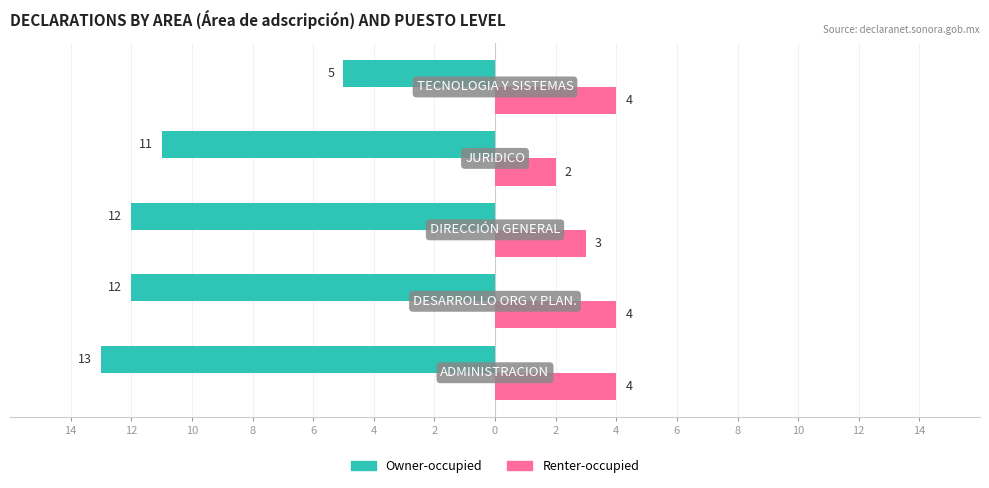

What are all the series names shown in the legend?

Owner-occupied, Renter-occupied